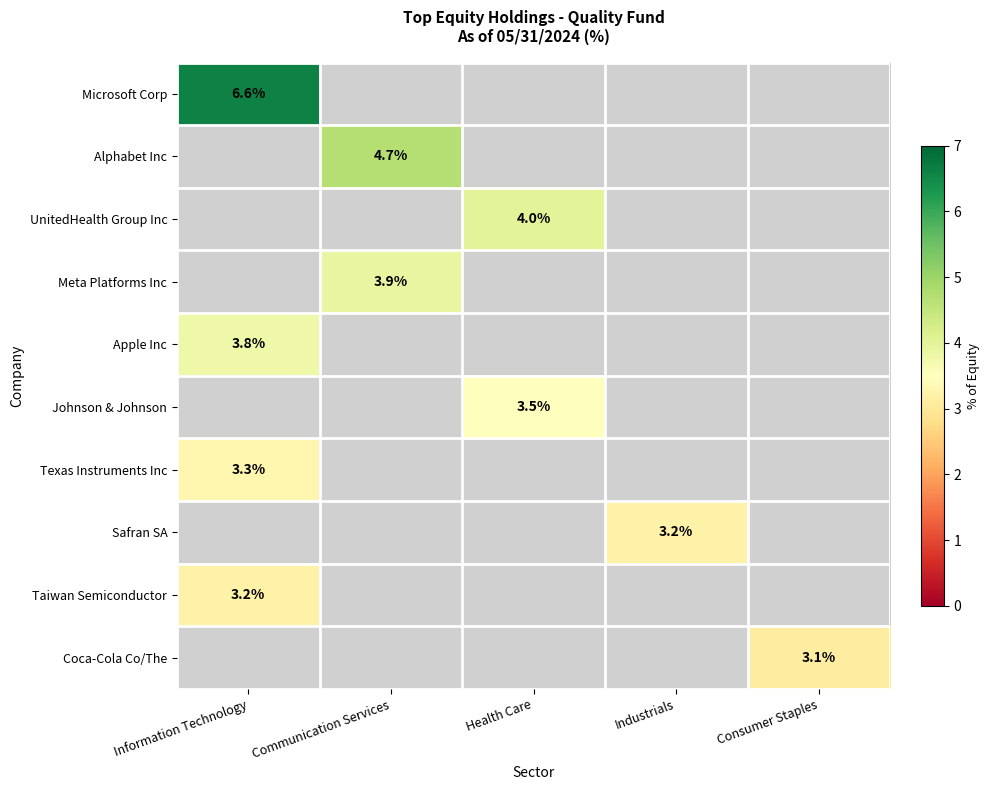

Is it true that Taiwan Semiconductor equals 0.7 at Information Technology?

False